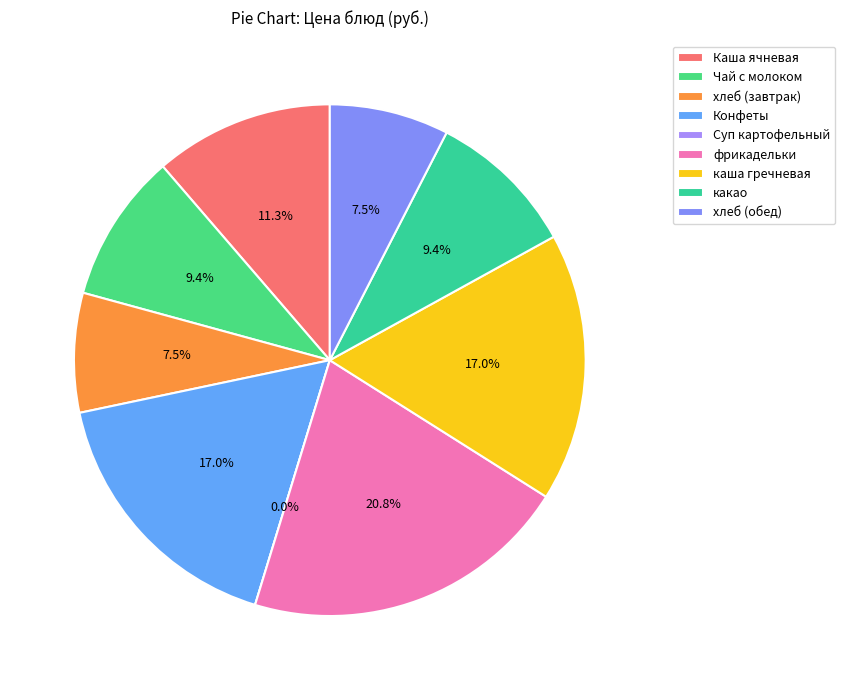

Is there a majority slice in this chart?

No